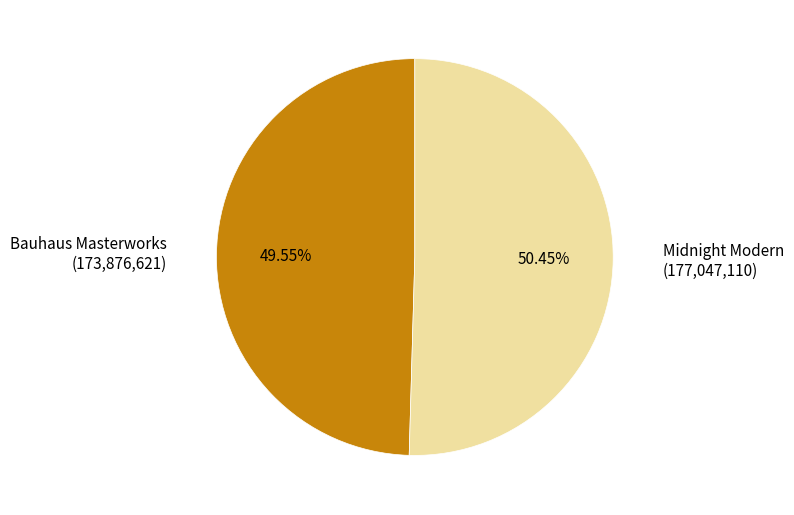

Do Bauhaus Masterworks and Midnight Modern together represent more than half of the pie?

Yes